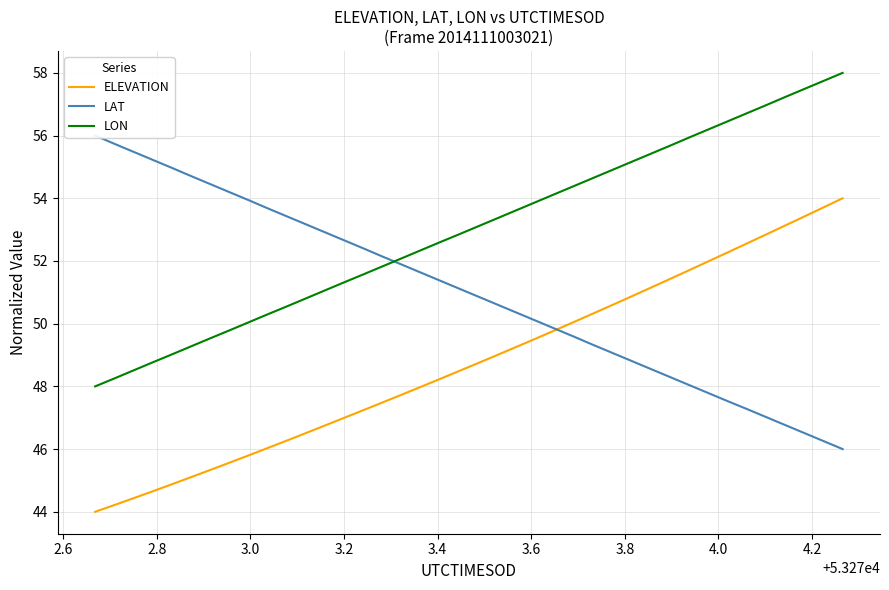

What is the minimum value for LAT?

46.0